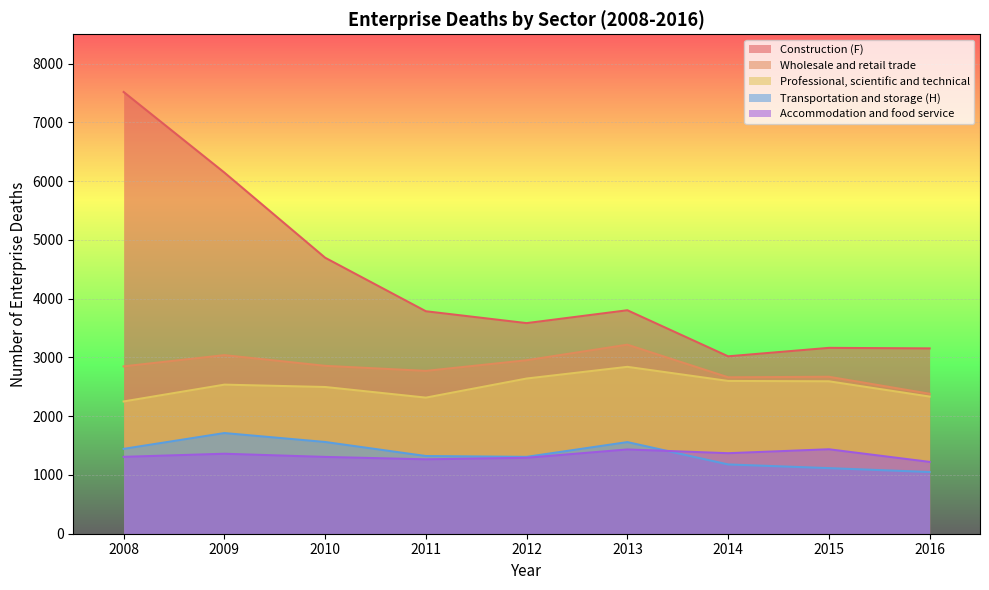

Rank the categories by Construction (F) value from lowest to highest.

2014, 2016, 2015, 2012, 2011, 2013, 2010, 2009, 2008